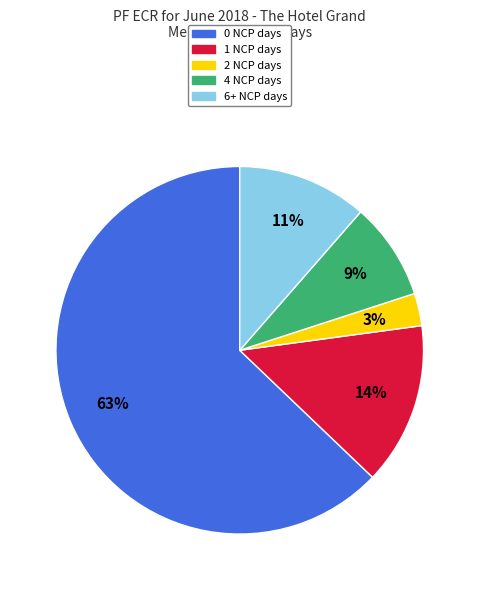

Does any single category account for the majority?

Yes